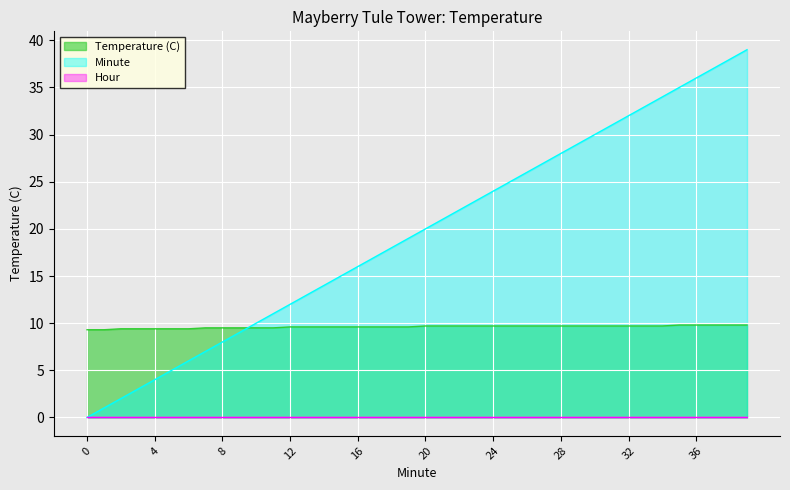

Where do Minute and Temperature (C) first cross each other?

9 and 10